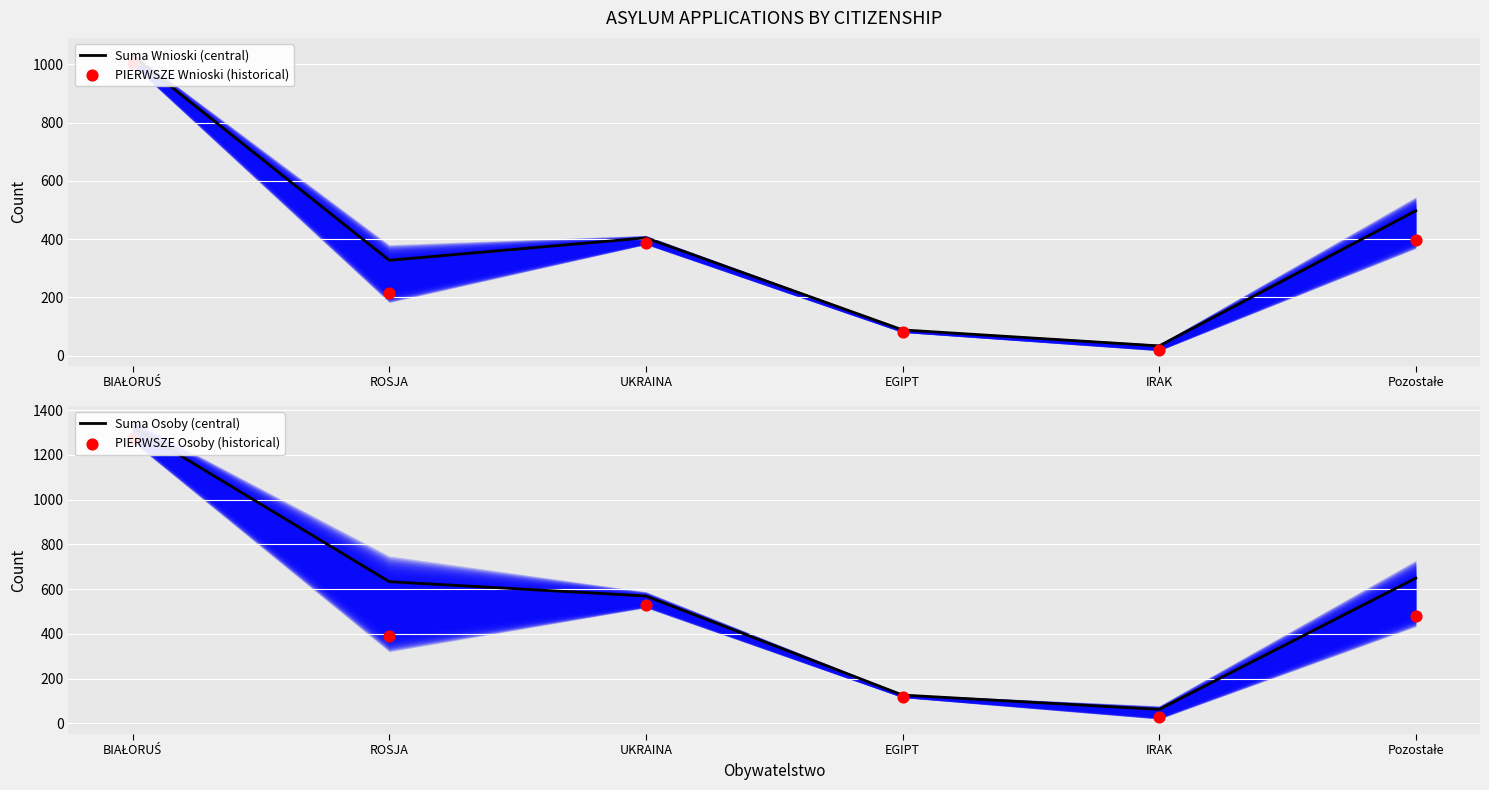

Which series has the largest Y range (max minus min)?

Suma Osoby (central)